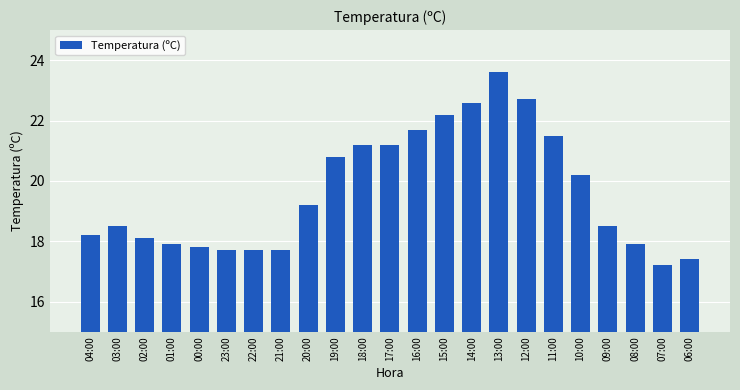

Reading left to right, transcribe all the data shown in this chart.

04:00=18.2	03:00=18.5	02:00=18.1	01:00=17.9	00:00=17.8	23:00=17.7	22:00=17.7	21:00=17.7	20:00=19.2	19:00=20.8	18:00=21.2	17:00=21.2	16:00=21.7	15:00=22.2	14:00=22.6	13:00=23.6	12:00=22.7	11:00=21.5	10:00=20.2	09:00=18.5	08:00=17.9	07:00=17.2	06:00=17.4